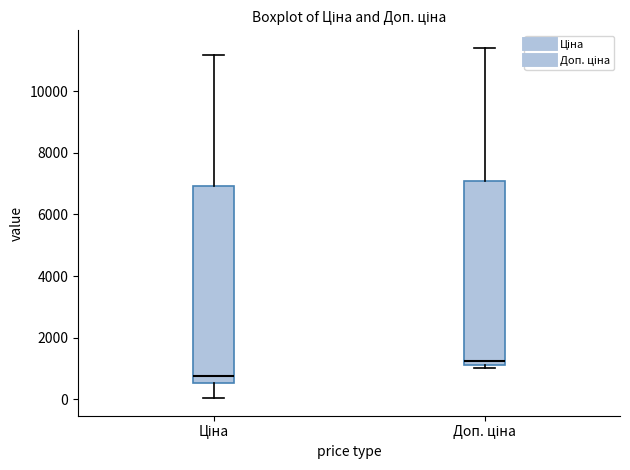

Which box is the tallest, from its lower edge to its upper edge?

Ціна